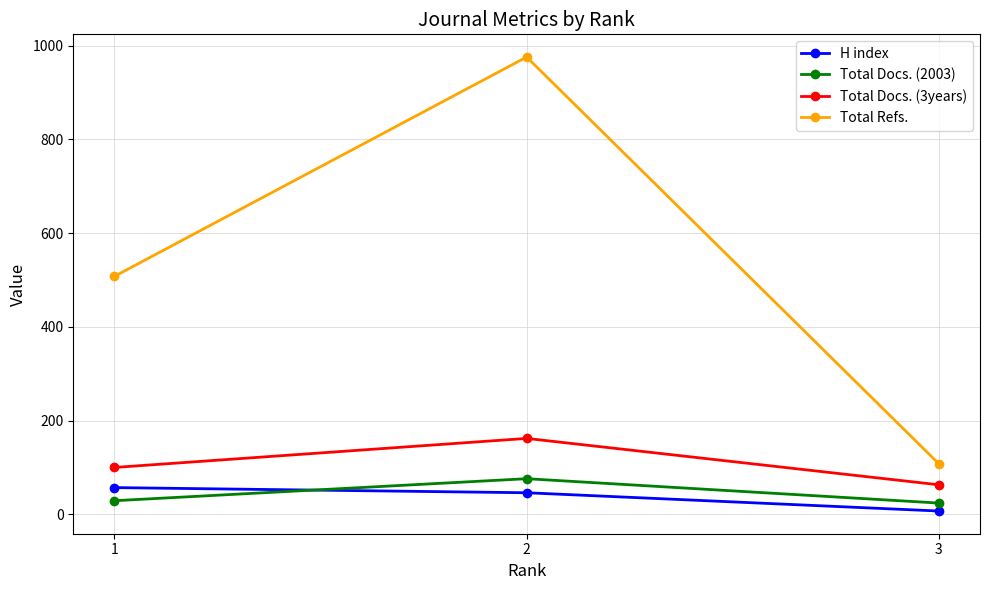

Is it true that Total Docs. (3years) equals 100 at 1?

True